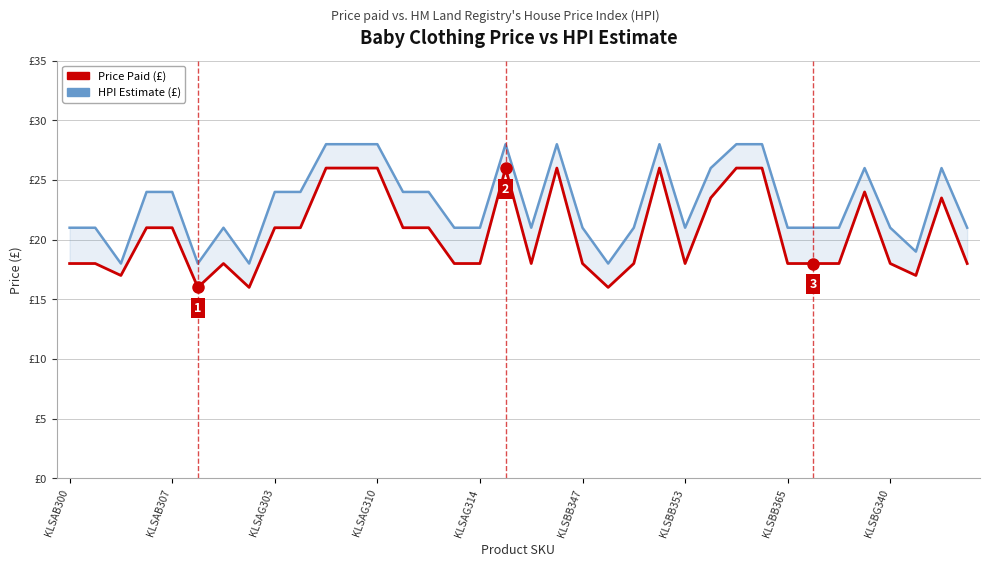

What is the lowest value of the HPI Estimate (£) series?

18.0